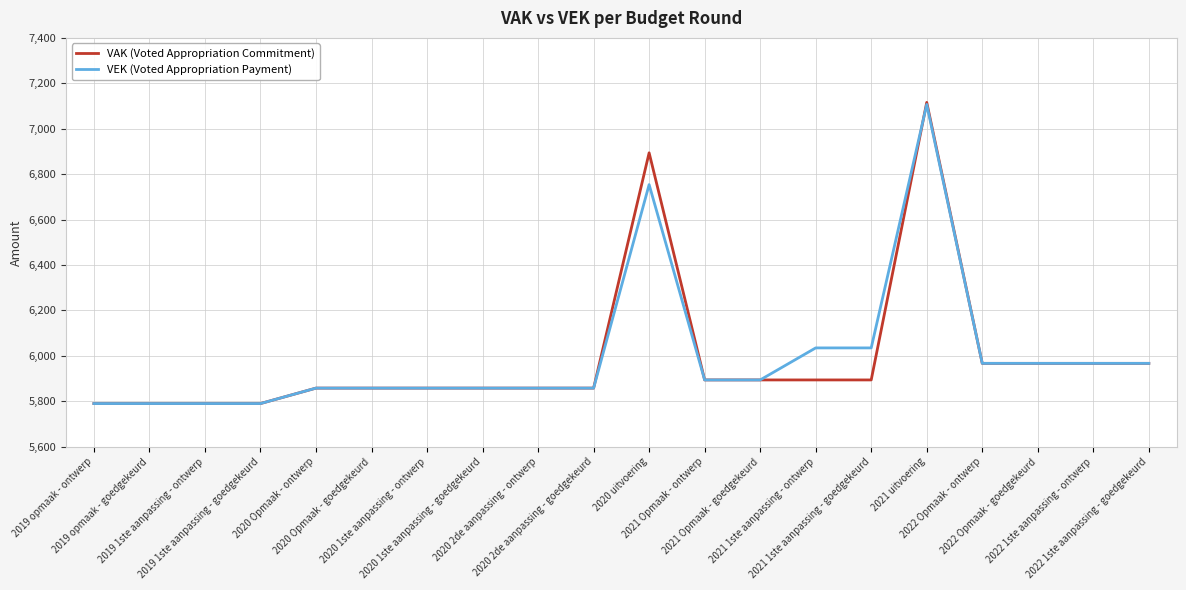

What is the smallest value displayed?

5790